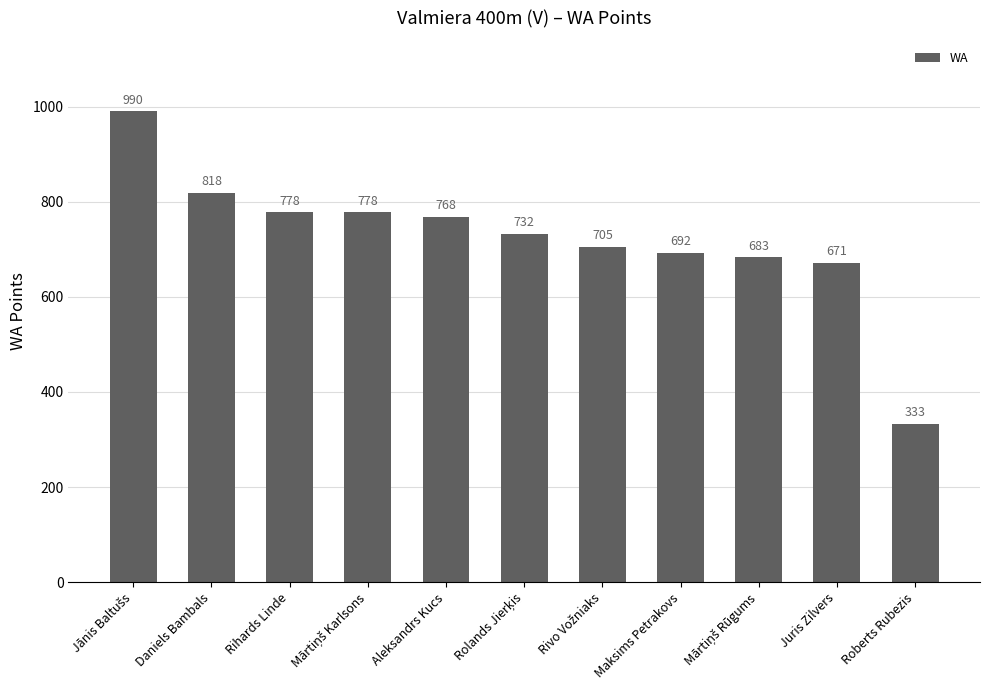

What is the minimum value shown in the chart?

333